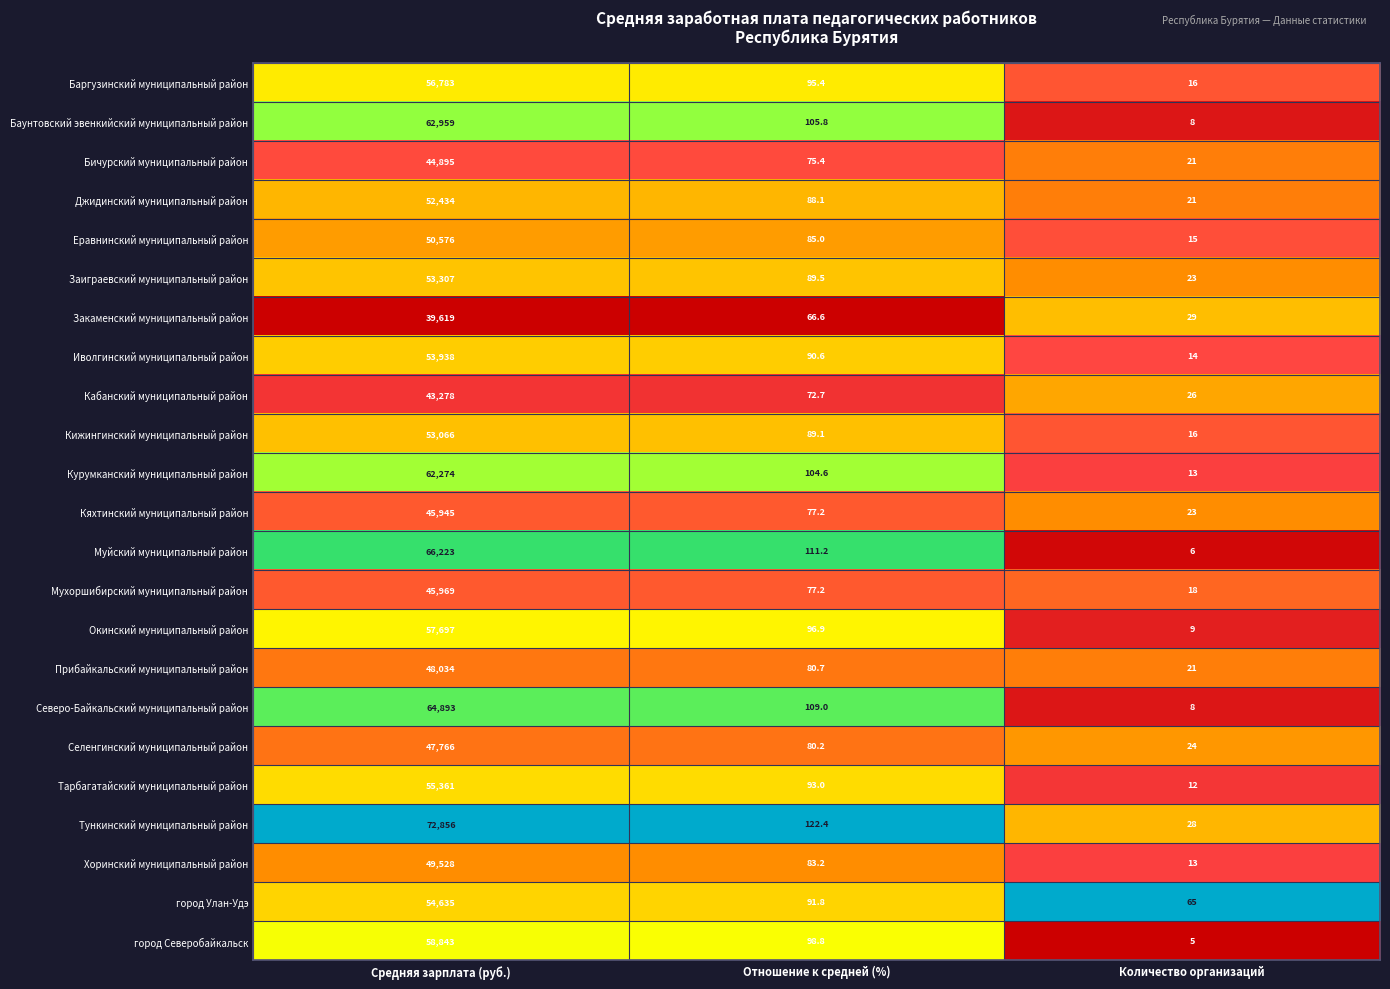

How many distinct data groups are displayed?

23